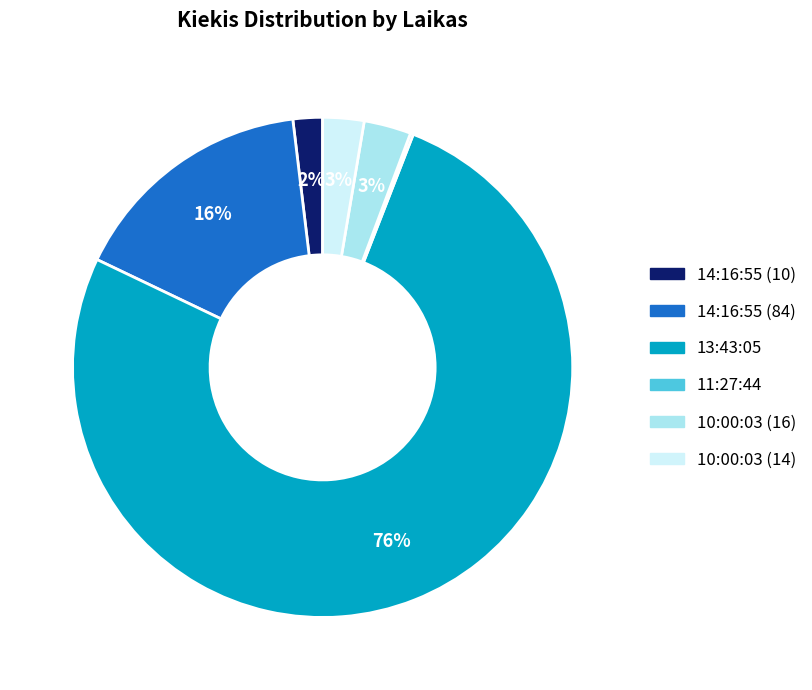

What is the largest slice in the pie chart?

13:43:05